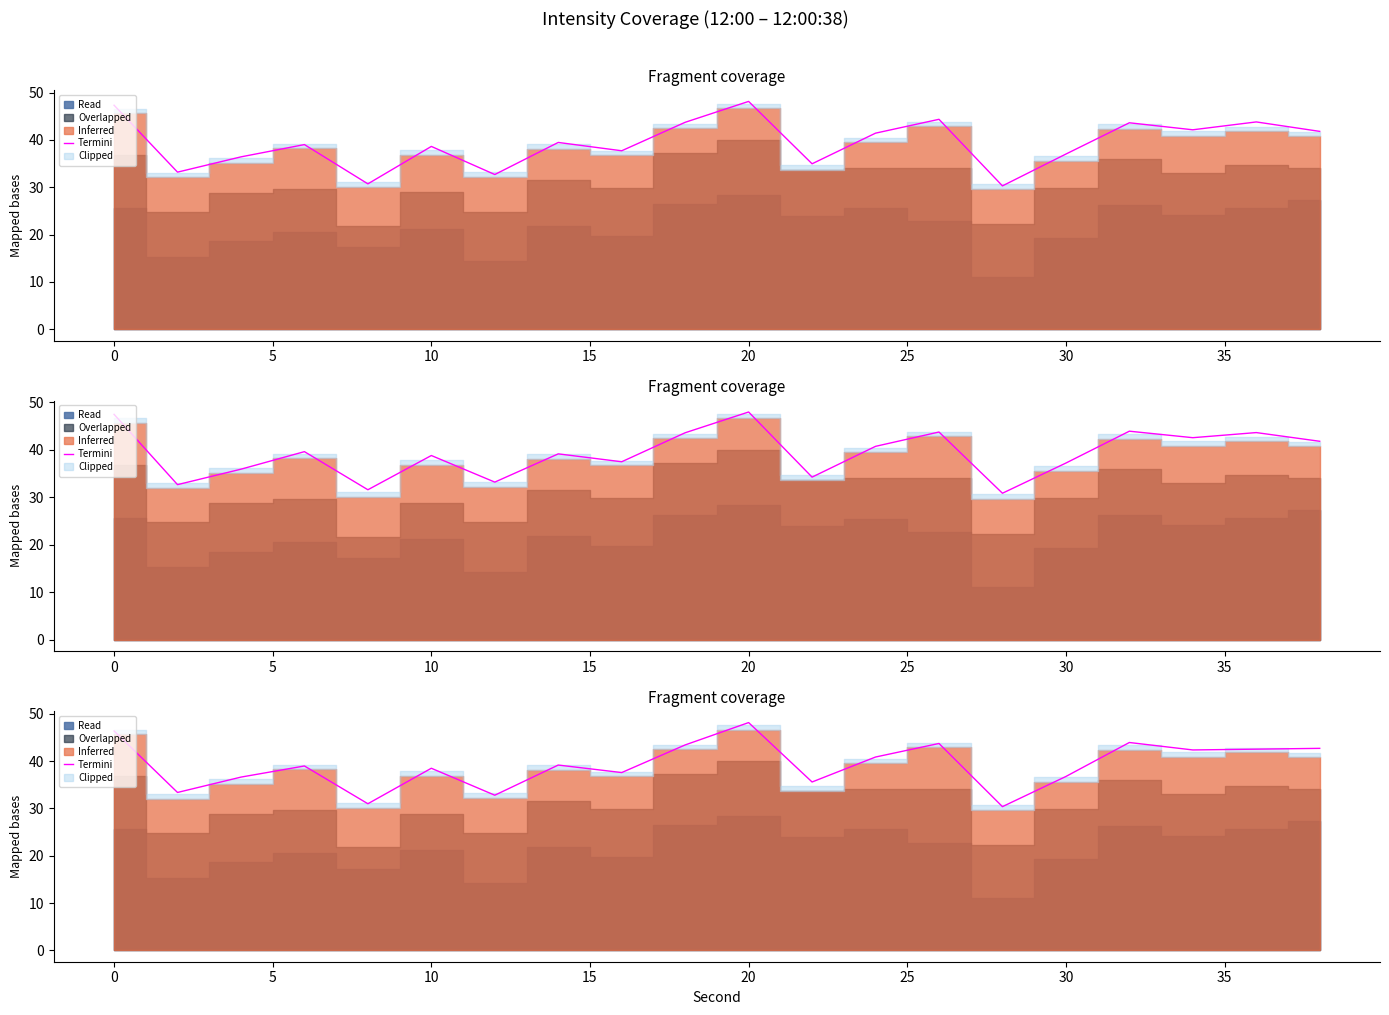

What is the average value?

39.2